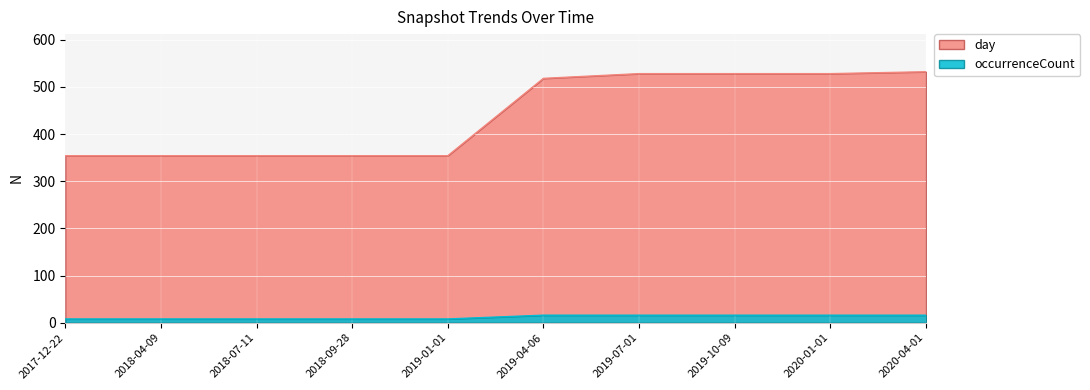

What is the highest value of the day series?

532